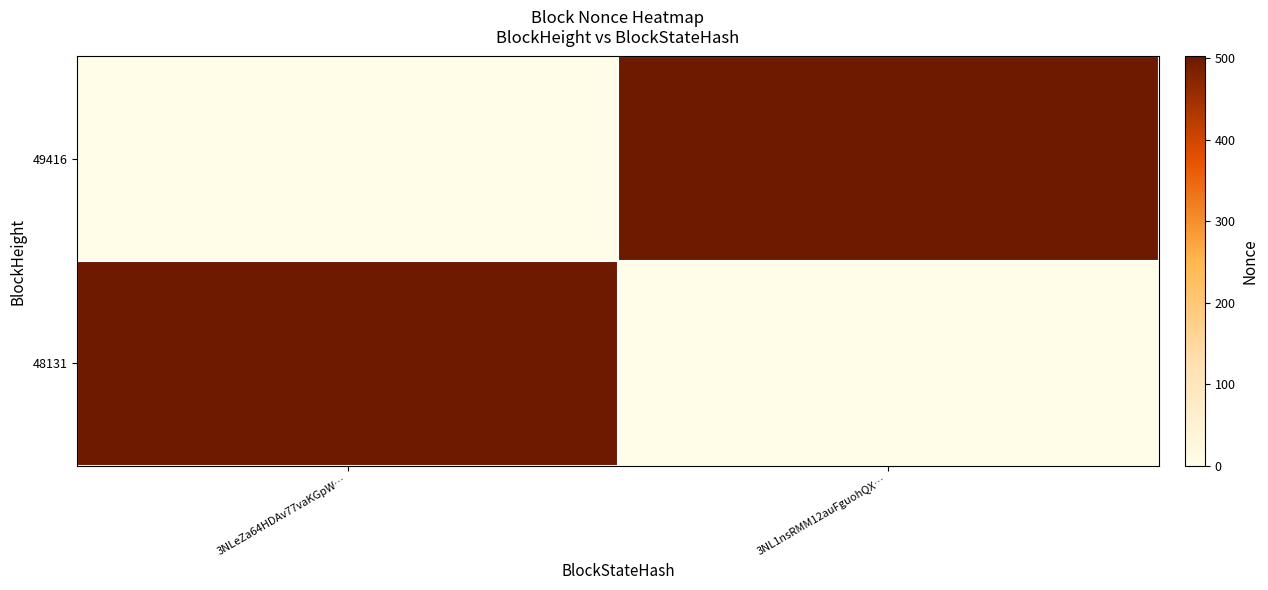

At which category is the sum across all series the highest?

3NLeZa64HDAv77vaKGpW…